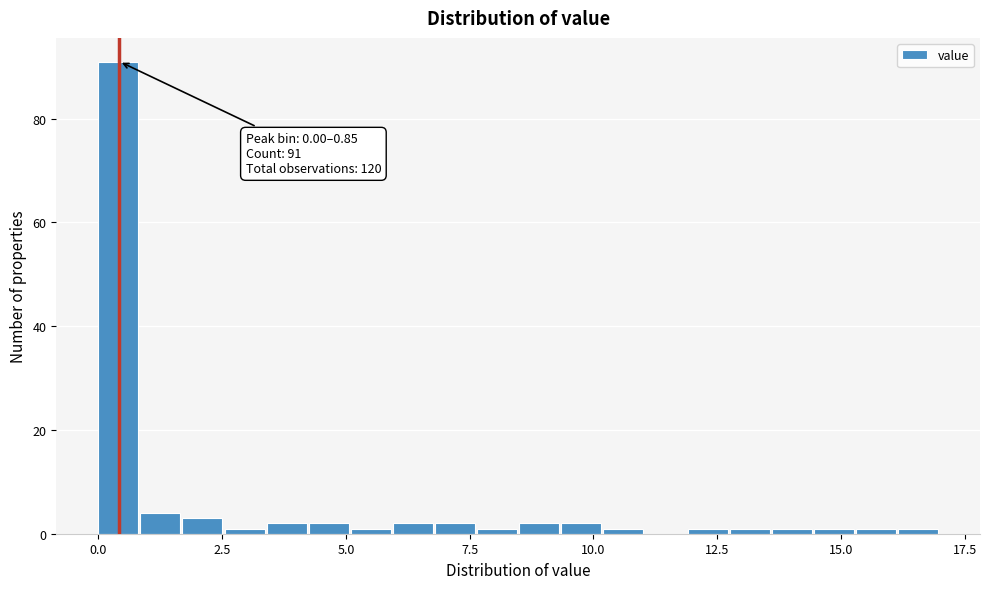

Around what value on the x-axis is the tallest bar? Give the approximate position of its centre, as read against the axis.

0.5